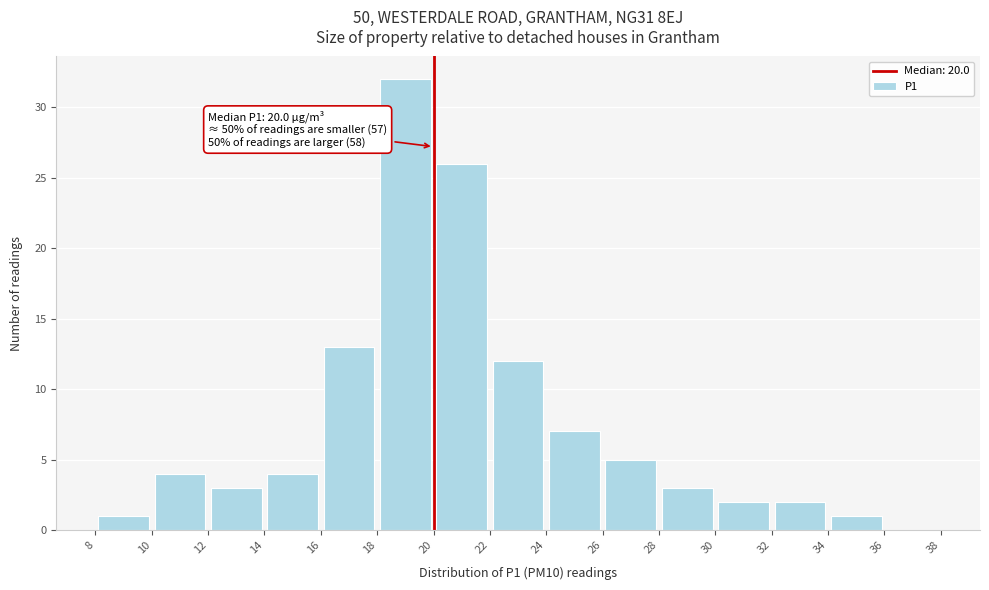

Which range on the x-axis has the tallest bar?

18 to 20